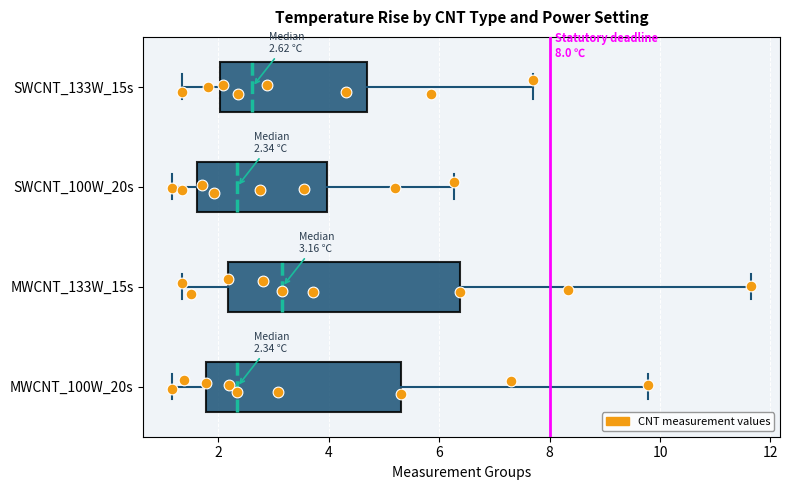

Comparing the boxes themselves (not the whiskers), which one is the widest?

MWCNT_133W_15s